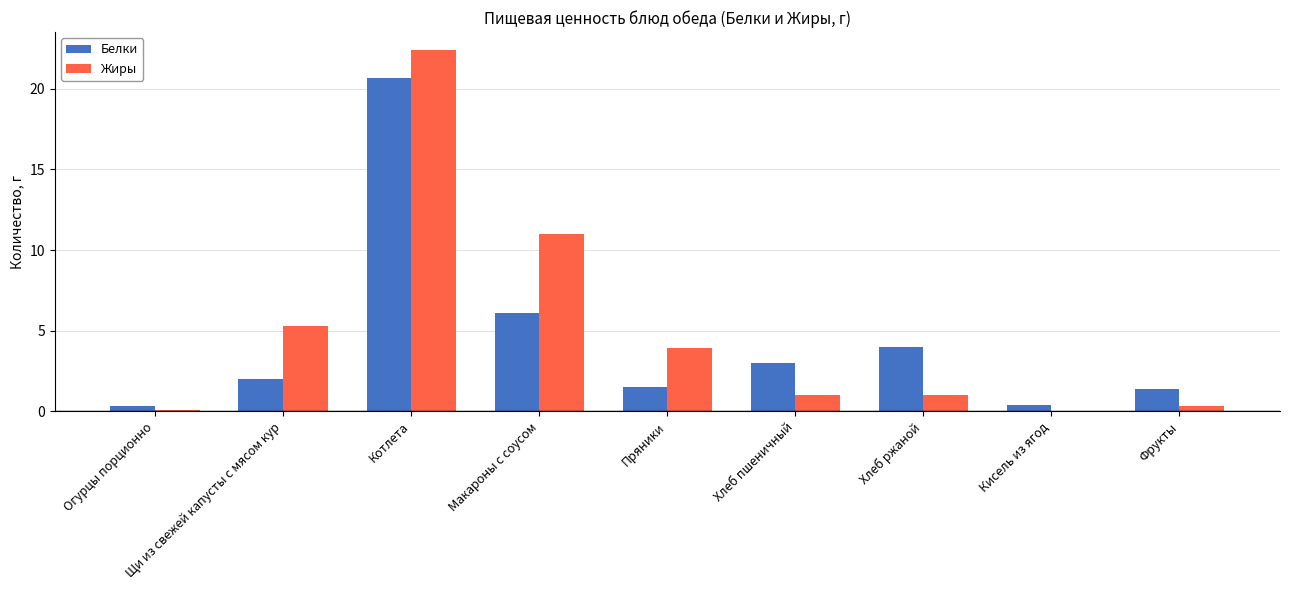

True or false: Белки has a value of 4.2 at Хлеб пшеничный.

False